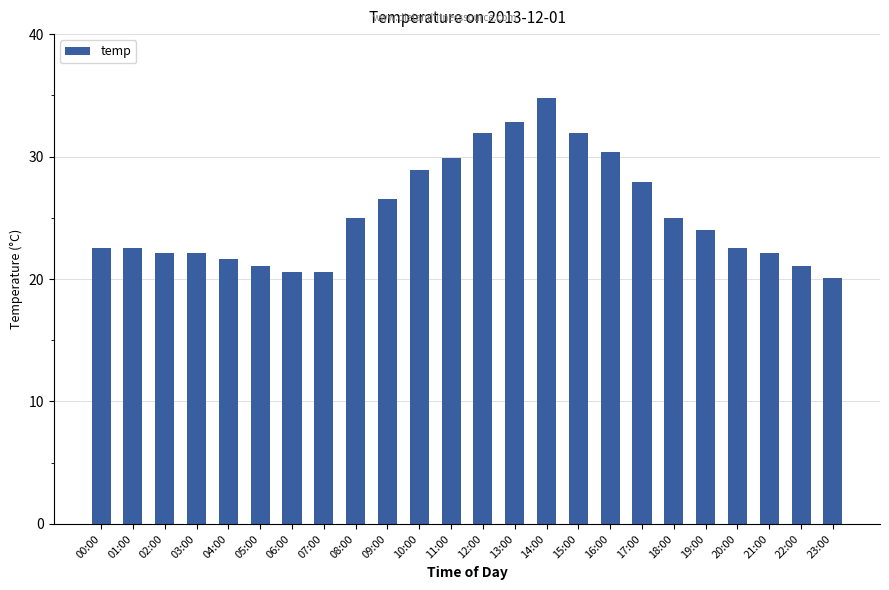

Are the bars grouped side by side (vs. stacked)?

No